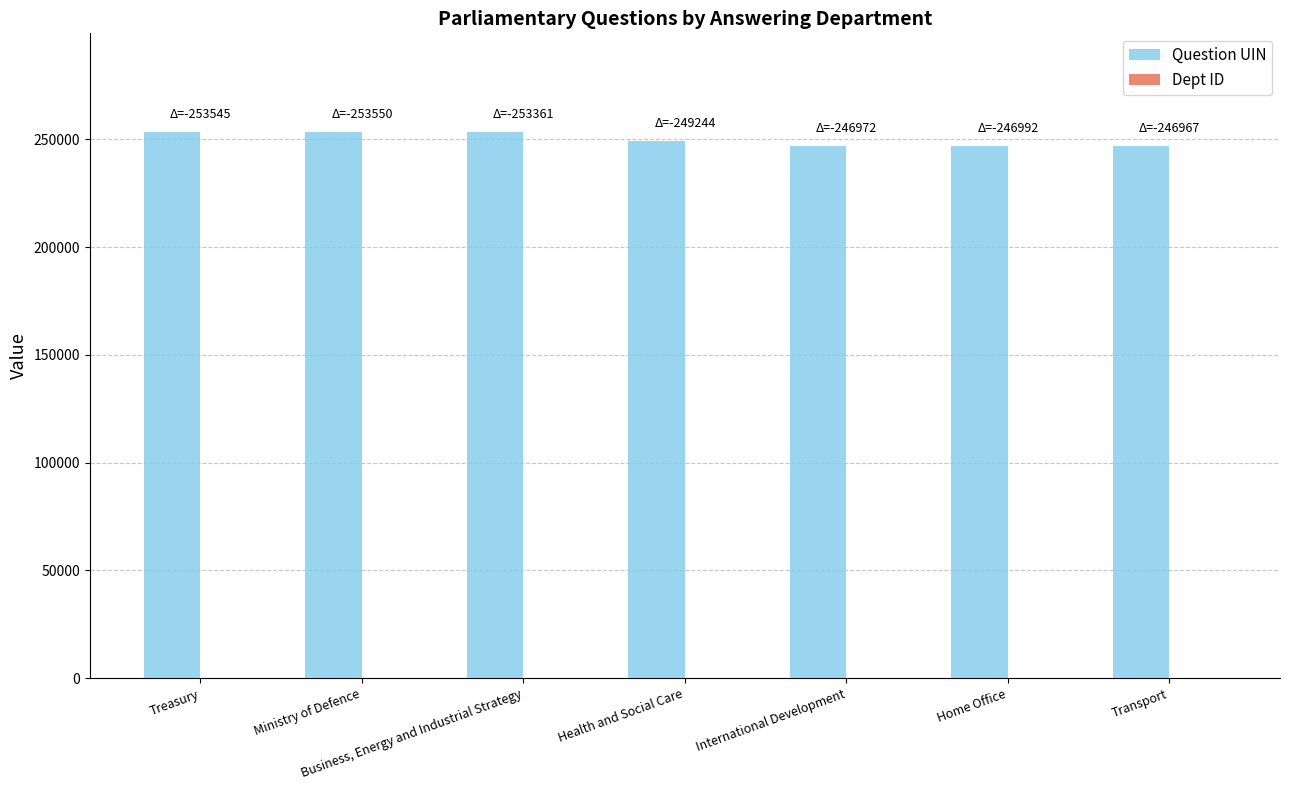

What is the maximum value shown in the chart?

253562